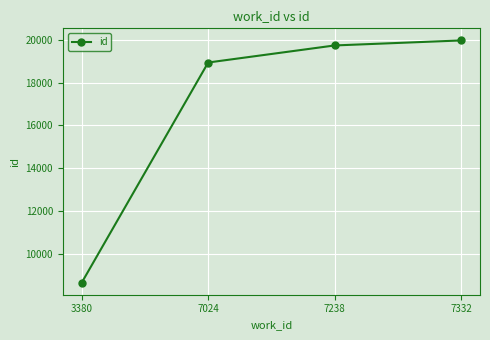

What is the change in value from 7024 to 7238?

+797